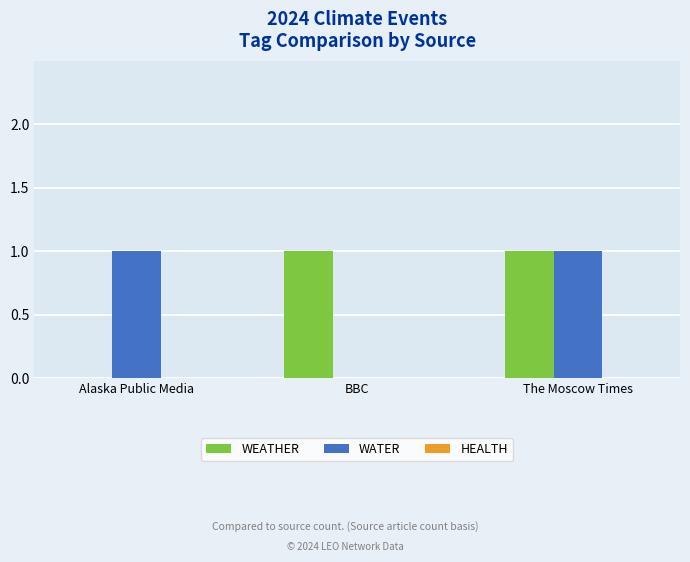

How many series are shown in this chart?

2